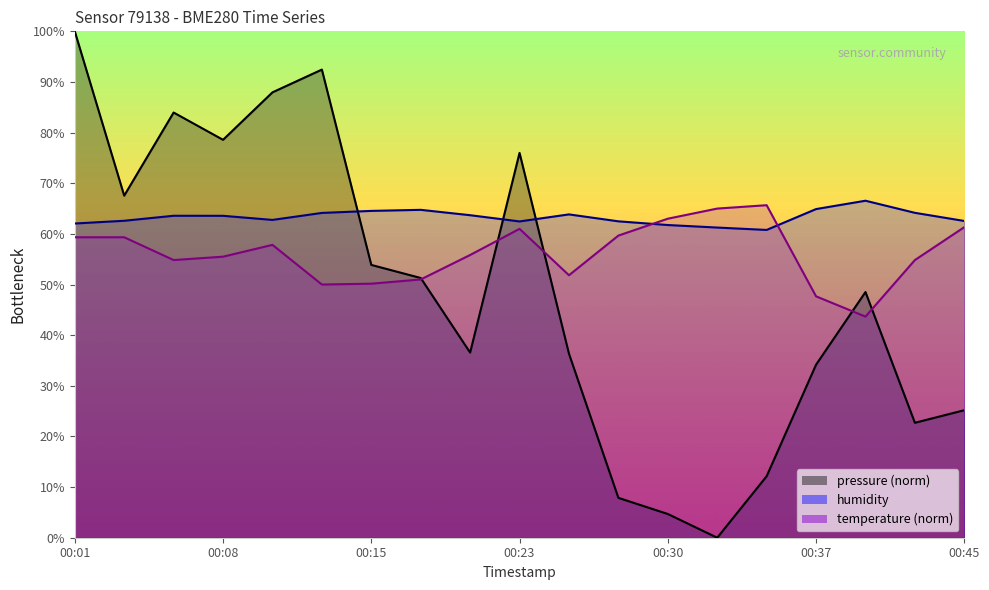

How many lines are shown in the chart?

3